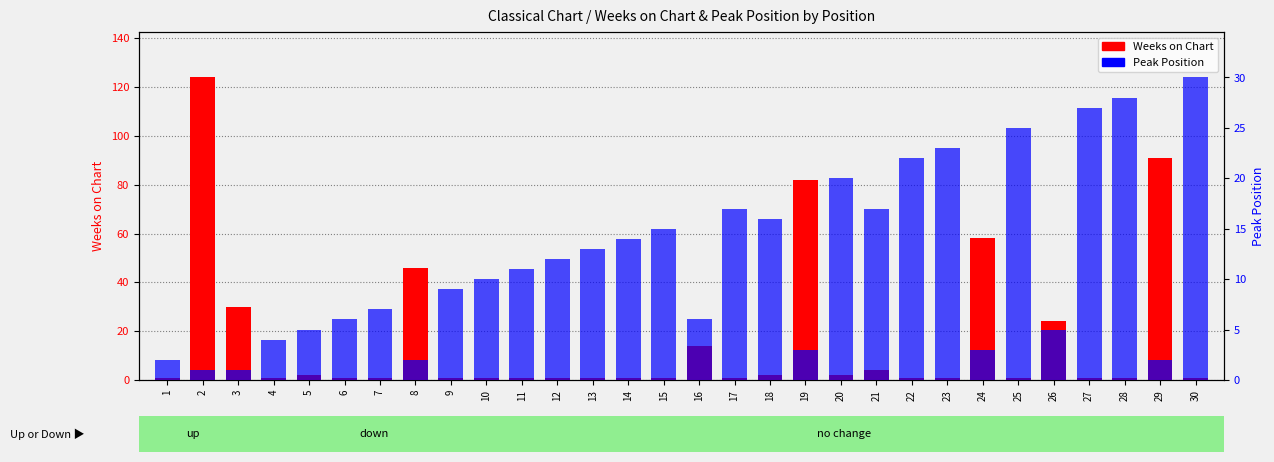

Read the Peak Position value at 9.

9